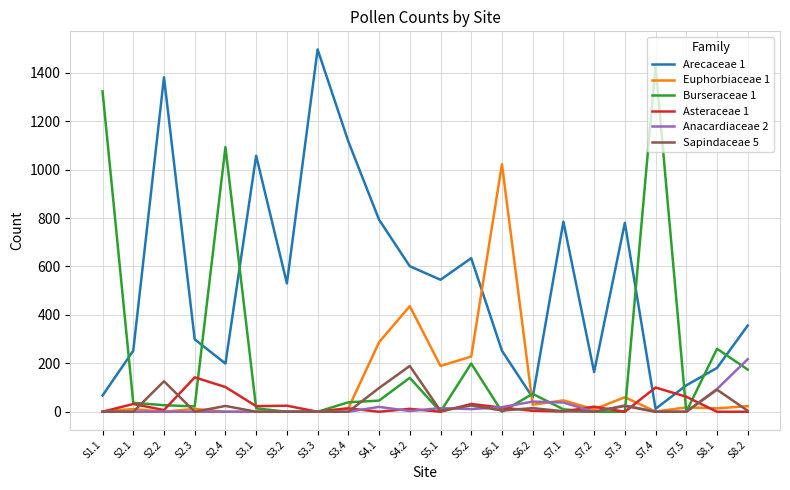

Is the value of Anacardiaceae 2 at S1.1 greater than the value of Arecaceae 1 at S2.4?

No